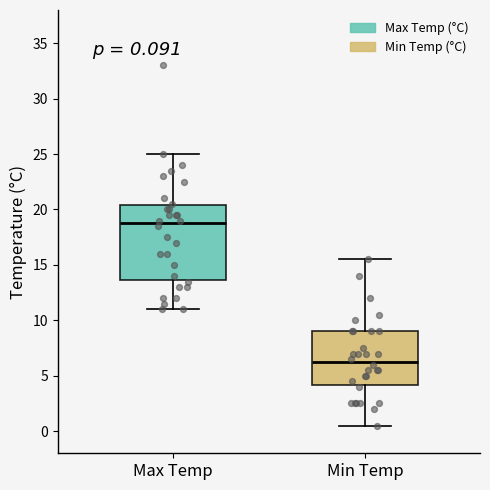

Which box's median line is the lowest?

Min Temp